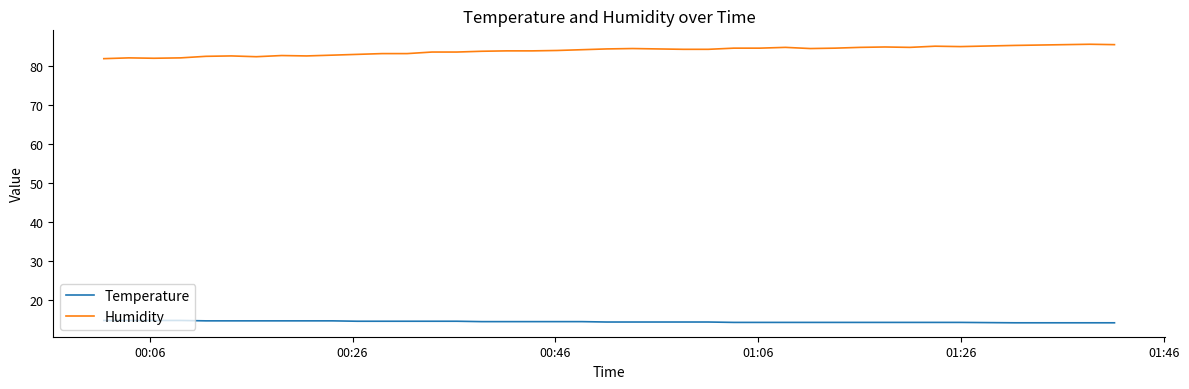

True or false: Humidity and Temperature cross at least once.

False